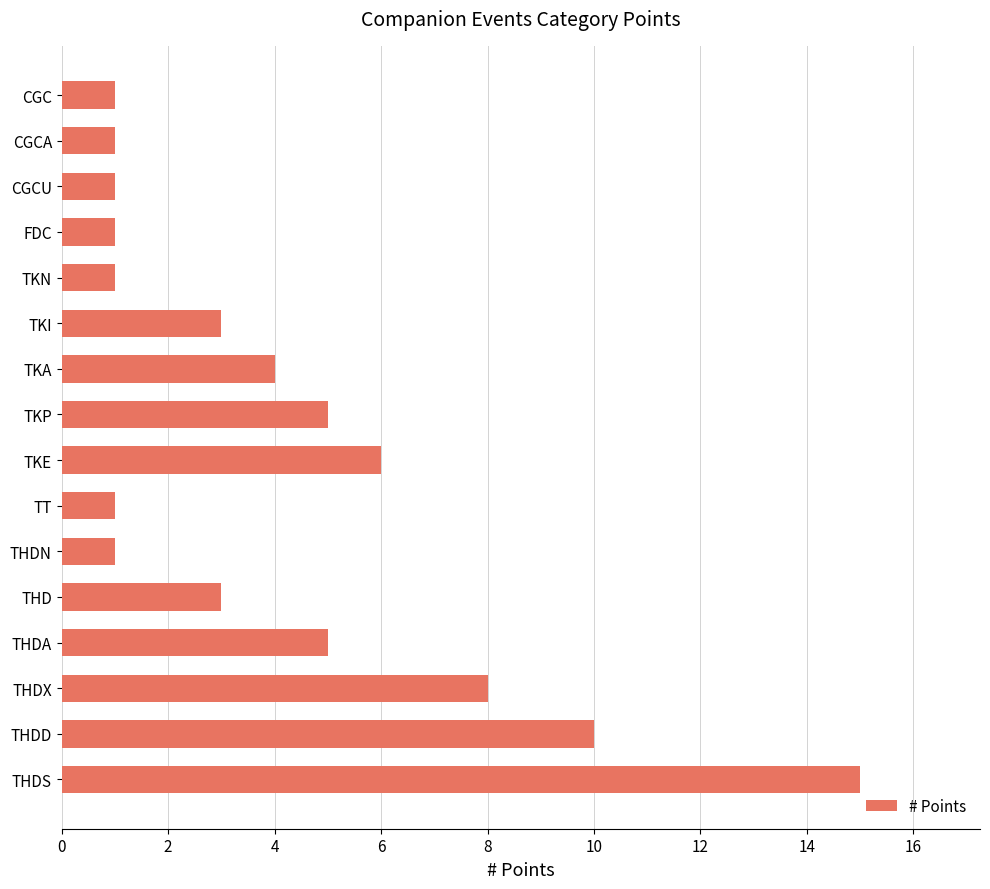

What is the smallest value displayed?

1